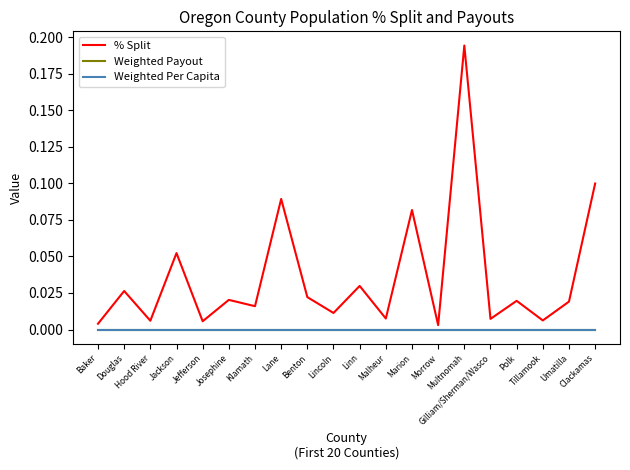

Which category has the highest value in the Weighted Per Capita series?

Baker